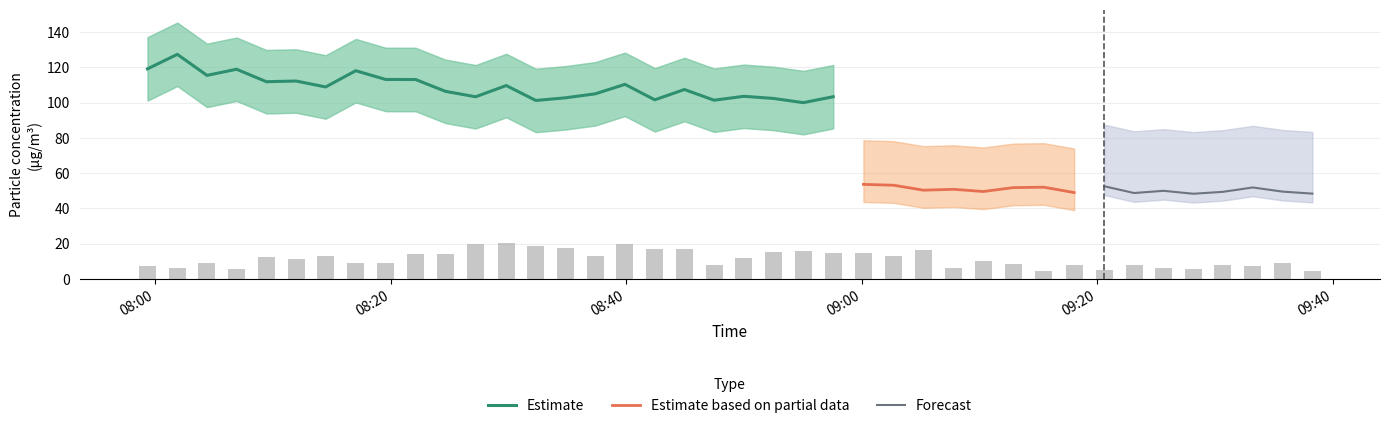

Between 2 and 34, which is larger?

2